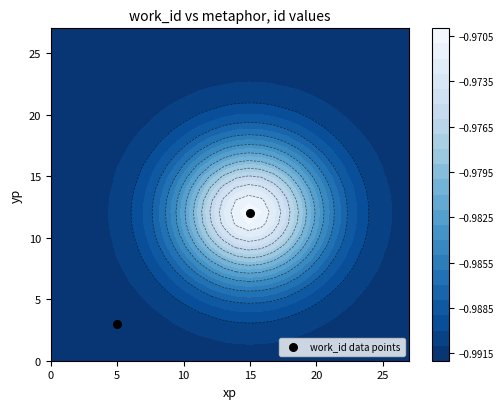

How many data points are less than 12?

1